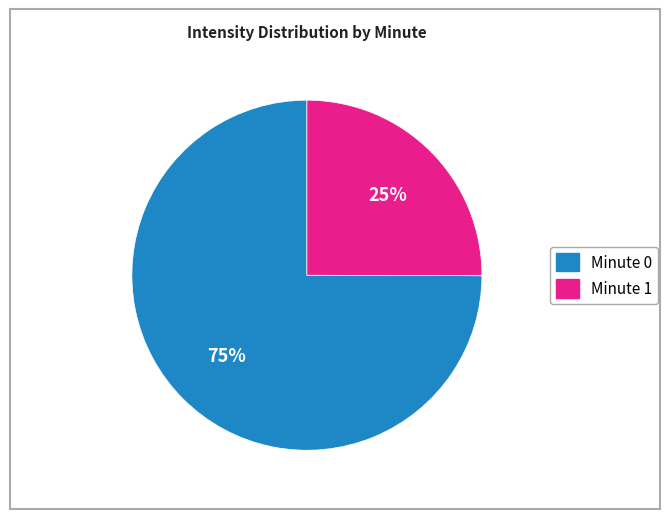

To the nearest percent, what is the average slice percentage?

50%